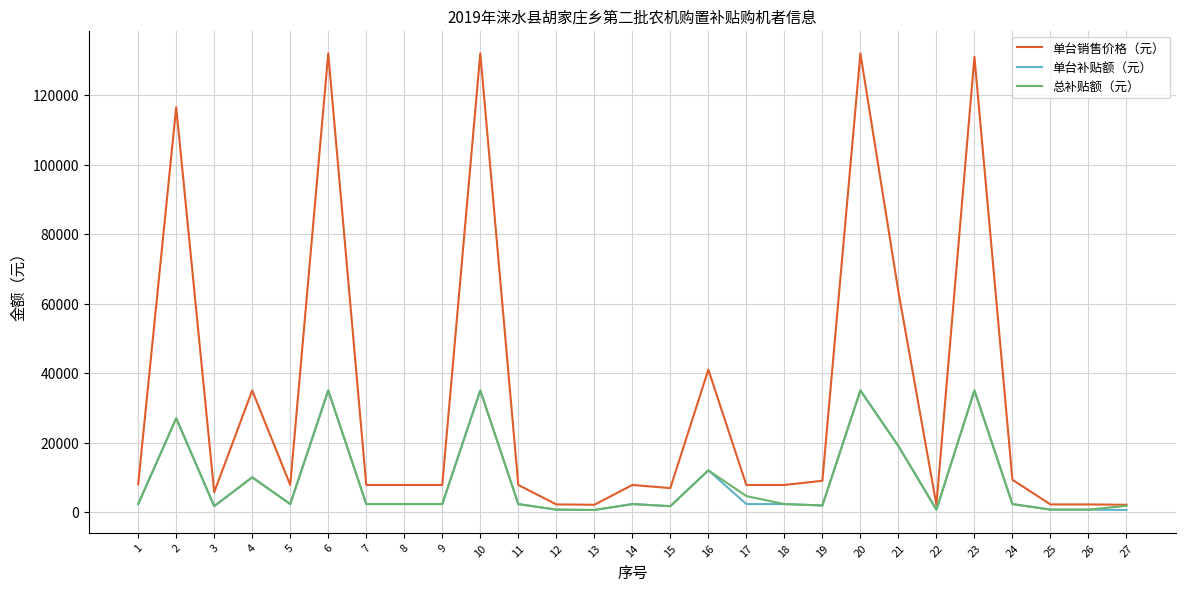

The value of 单台销售价格（元） at 10 is 52942. True or false?

False